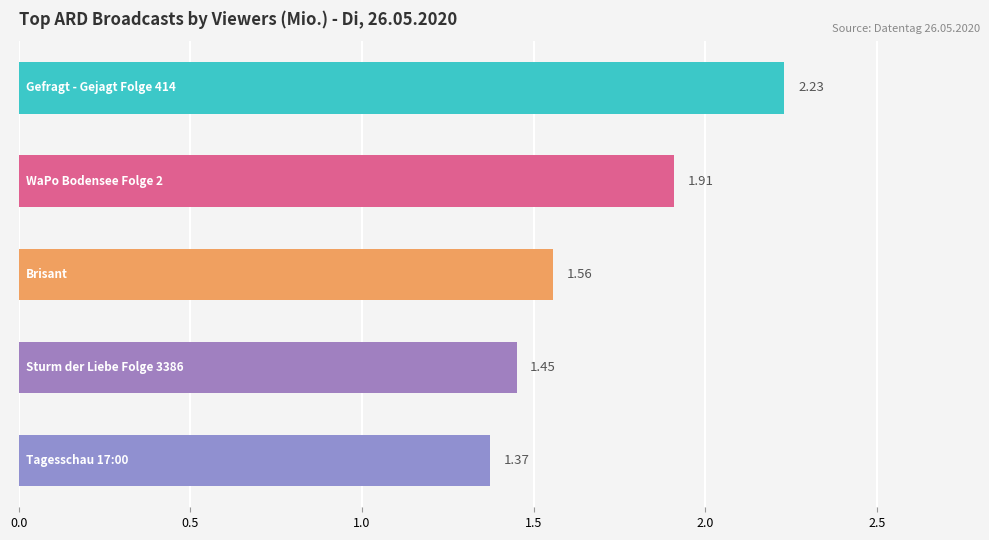

What is the sum of all values?

8.5